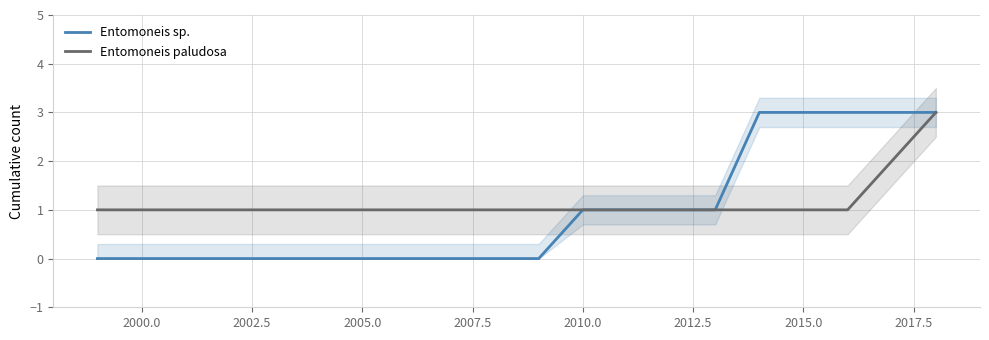

How many lines are shown in the chart?

2